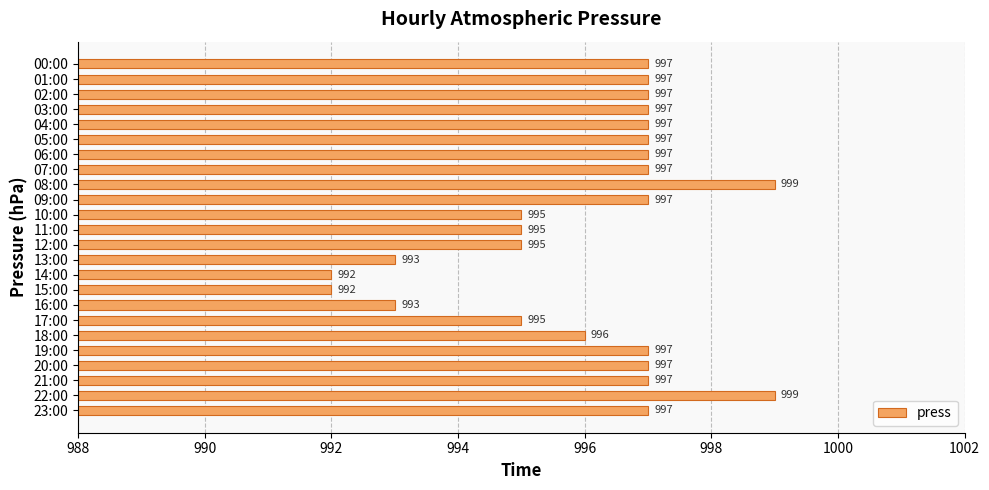

What is the sum of all values?

23905